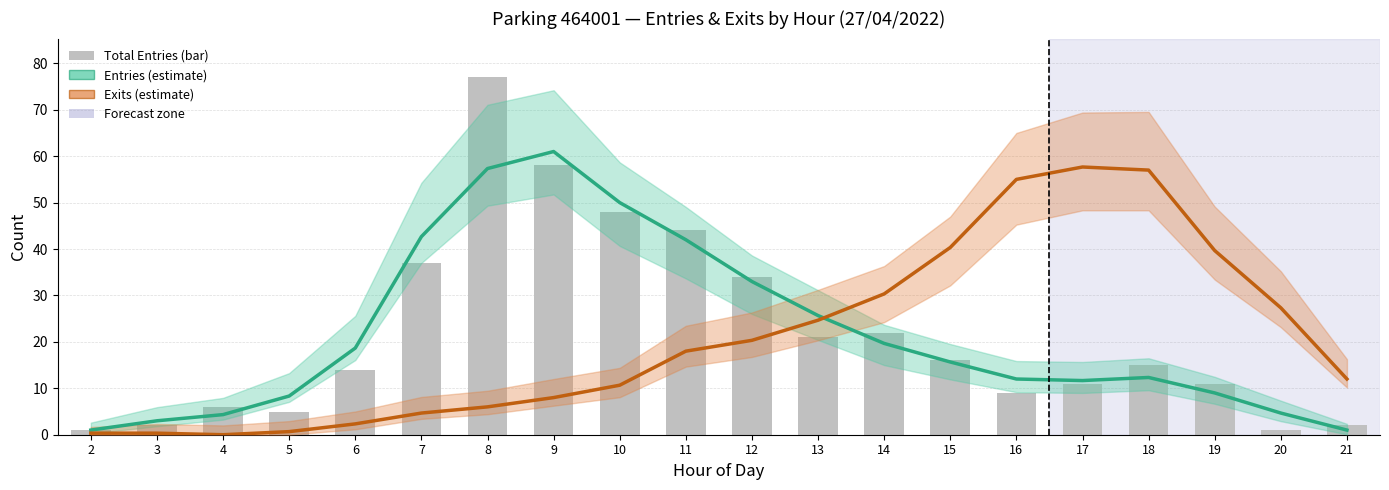

Between 8 and 18, which is larger?

8